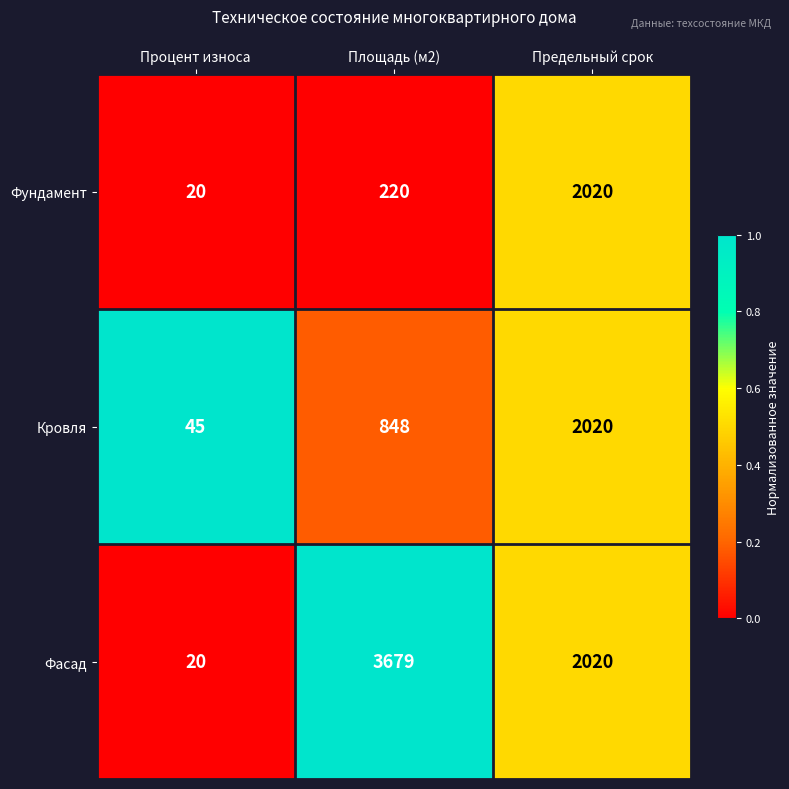

What is the difference between the maximum and minimum values in the Фасад series?

3659